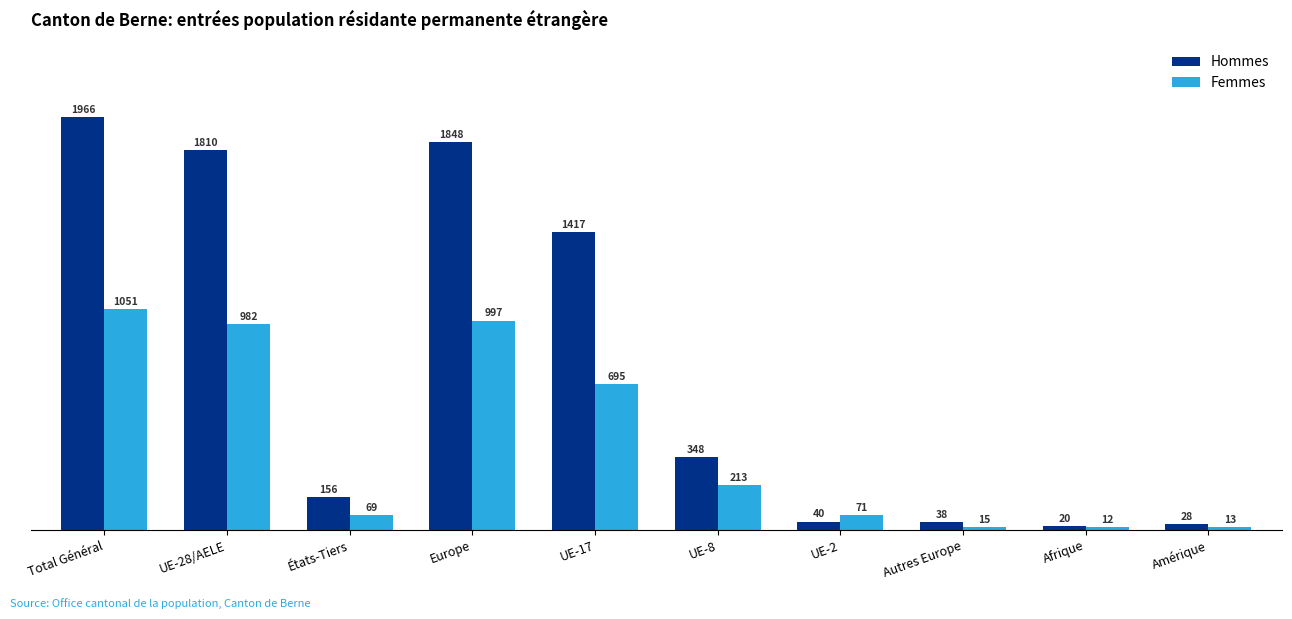

List the series in order of their overall mean, highest first.

Hommes, Femmes